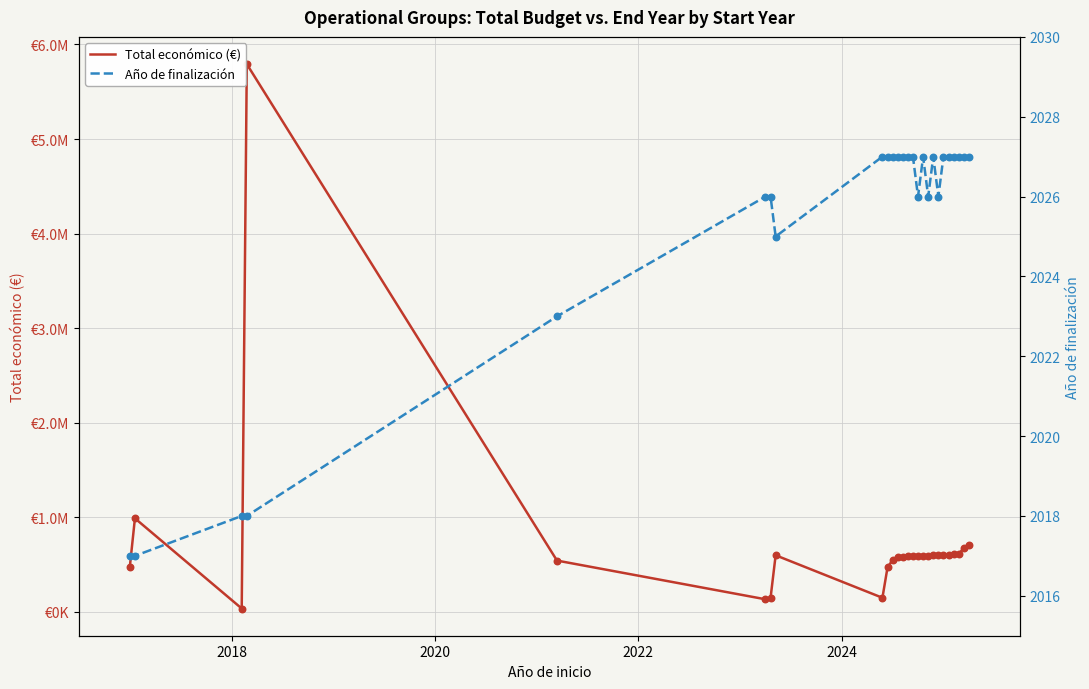

What are all the series names shown in the legend?

Total económico (€), Año de finalización